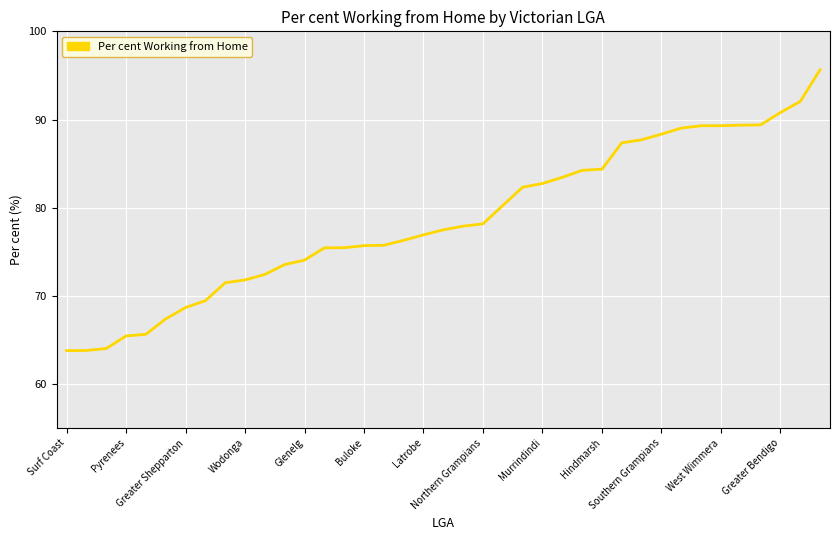

What is the average value?

78.6